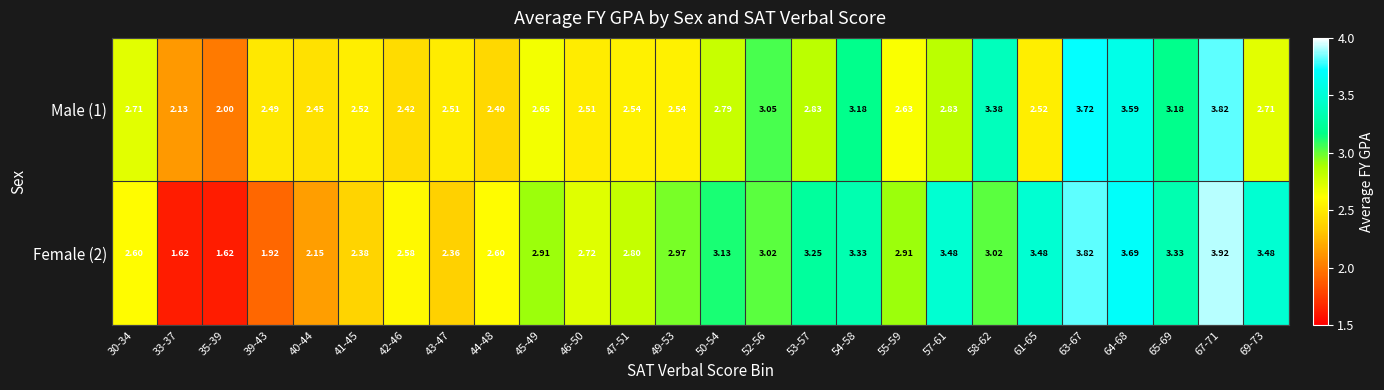

Is the value of Female (2) at 49-53 greater than the value of Male (1) at 65-69?

No